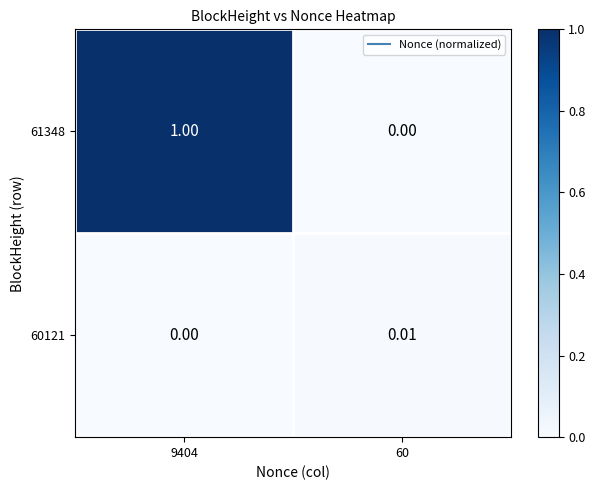

Is the value of 61348 at 60 greater than the value of 60121 at 60?

No